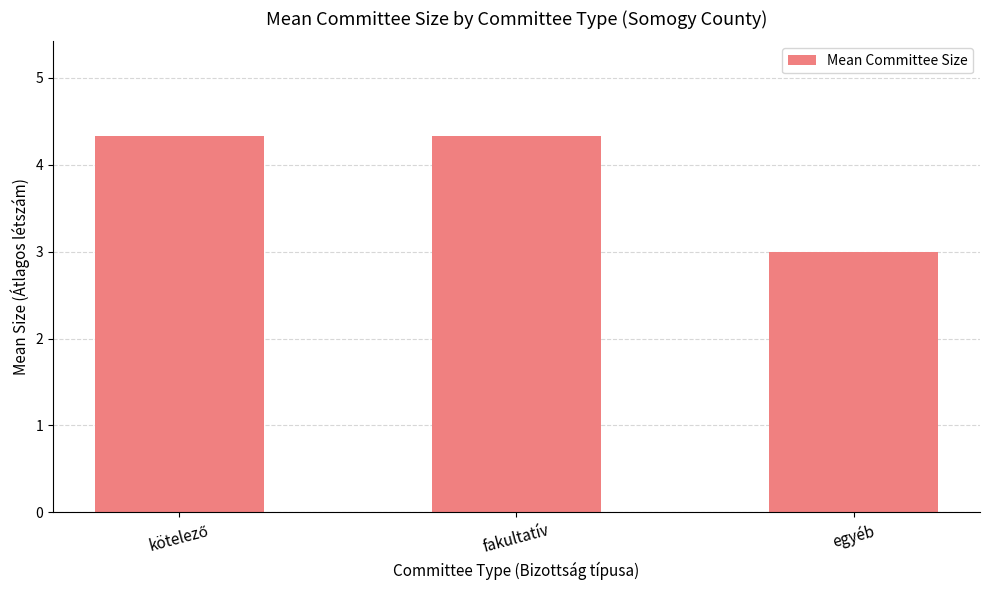

Reading left to right, what are all the values shown in this chart?

4.3	4.3	3.0